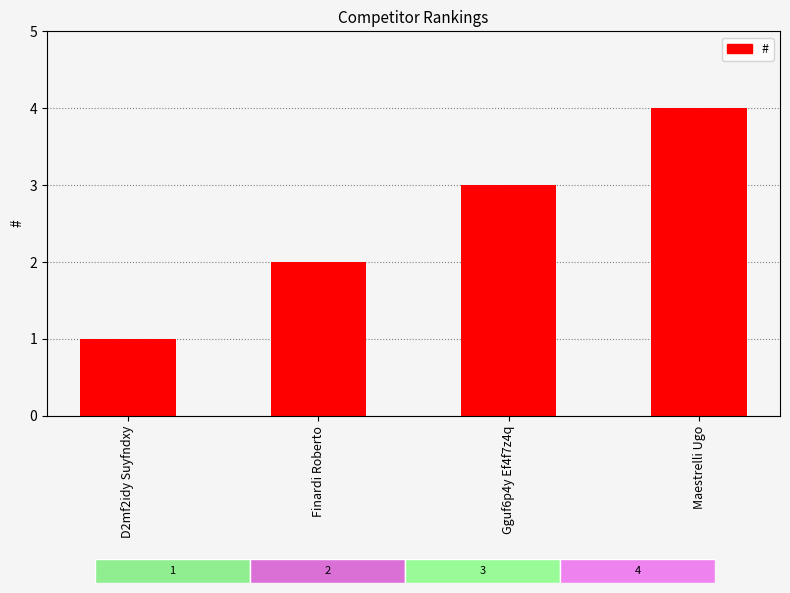

Count the number of data series in this chart.

1